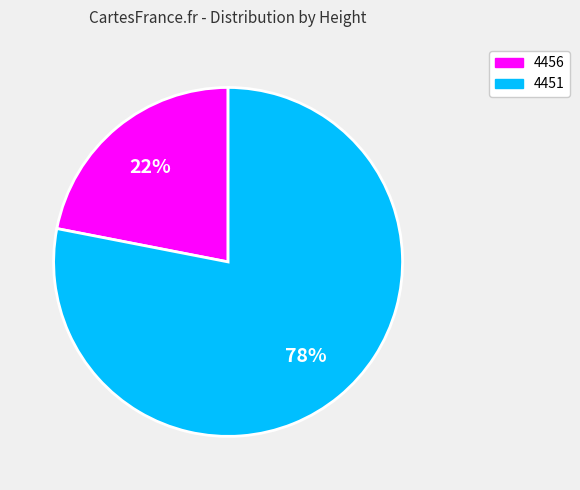

To the nearest percent, what is the difference between the largest and smallest slice percentages?

56%